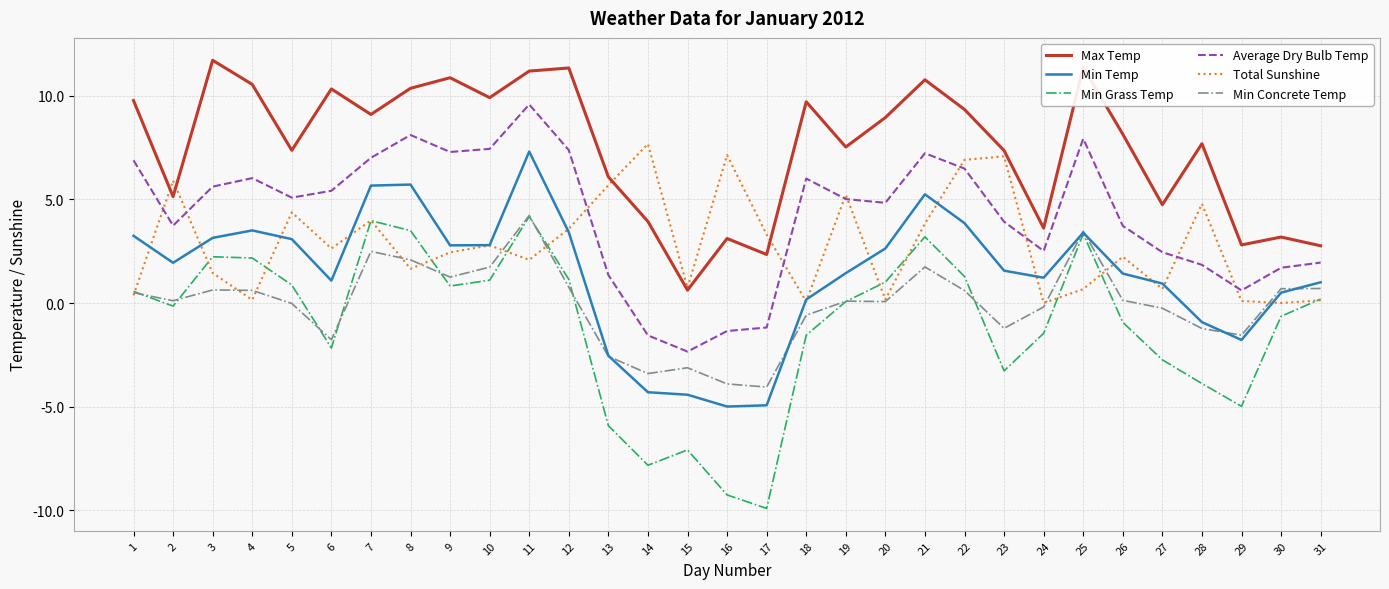

What is the sum of all Min Grass Temp values?

-32.1